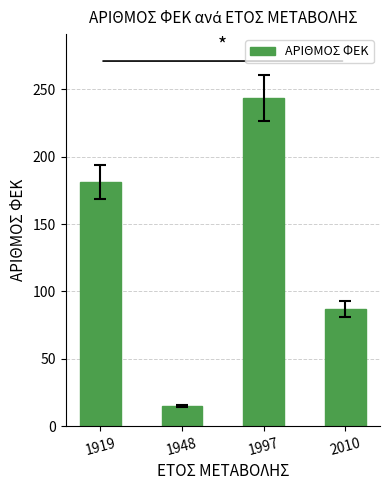

The value at 2010 is 87. True or false?

True